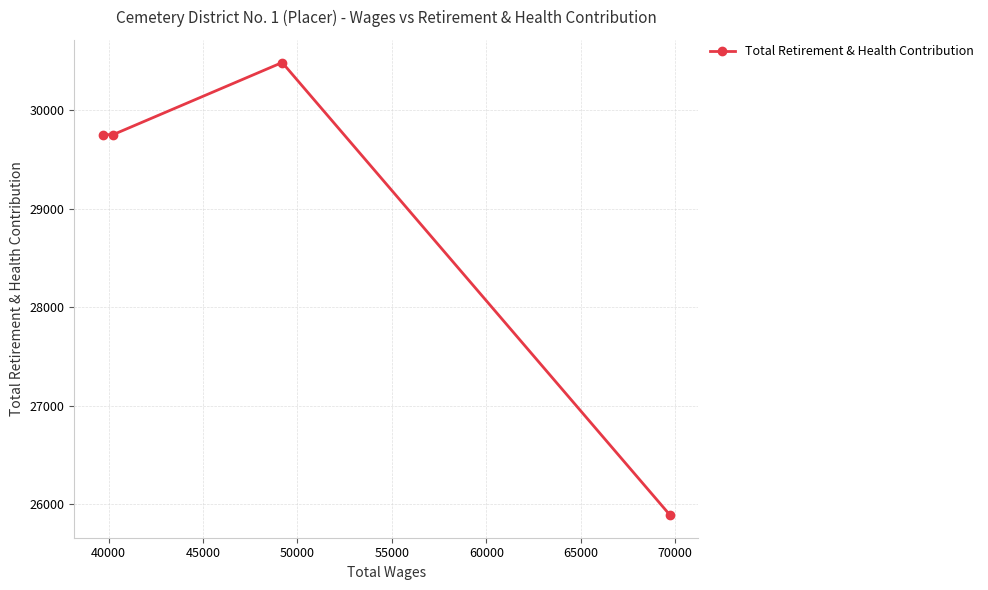

Reading left to right, extract all data points from this chart.

29753	29753	30486	25887